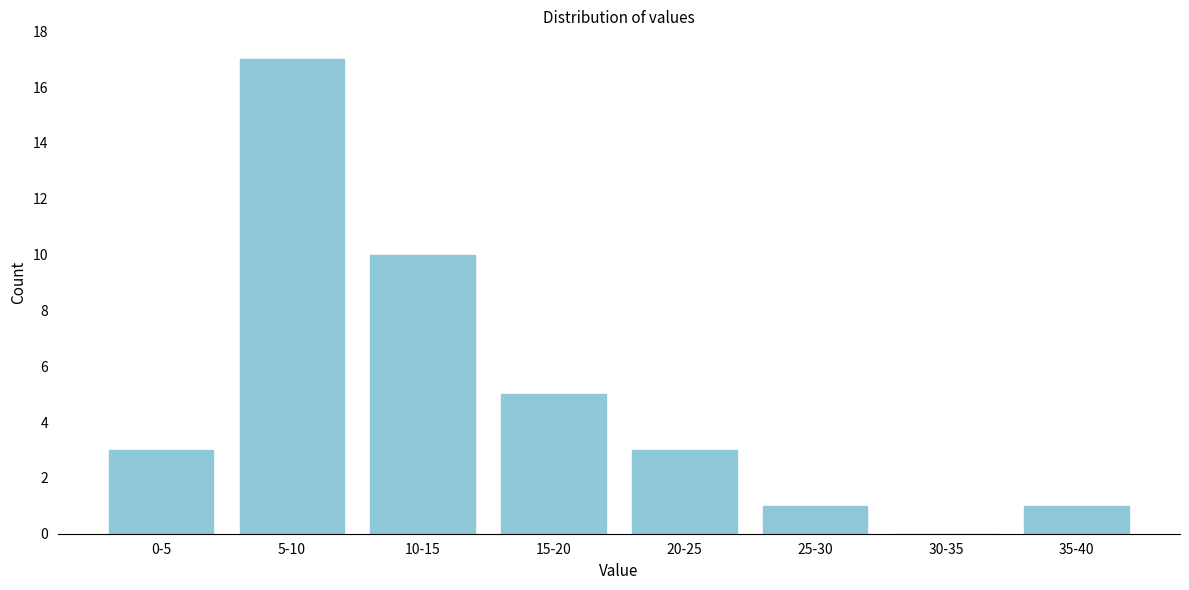

Reading left to right, extract all data points from this chart.

0-5=3	5-10=17	10-15=10	15-20=5	20-25=3	25-30=1	30-35=0	35-40=1